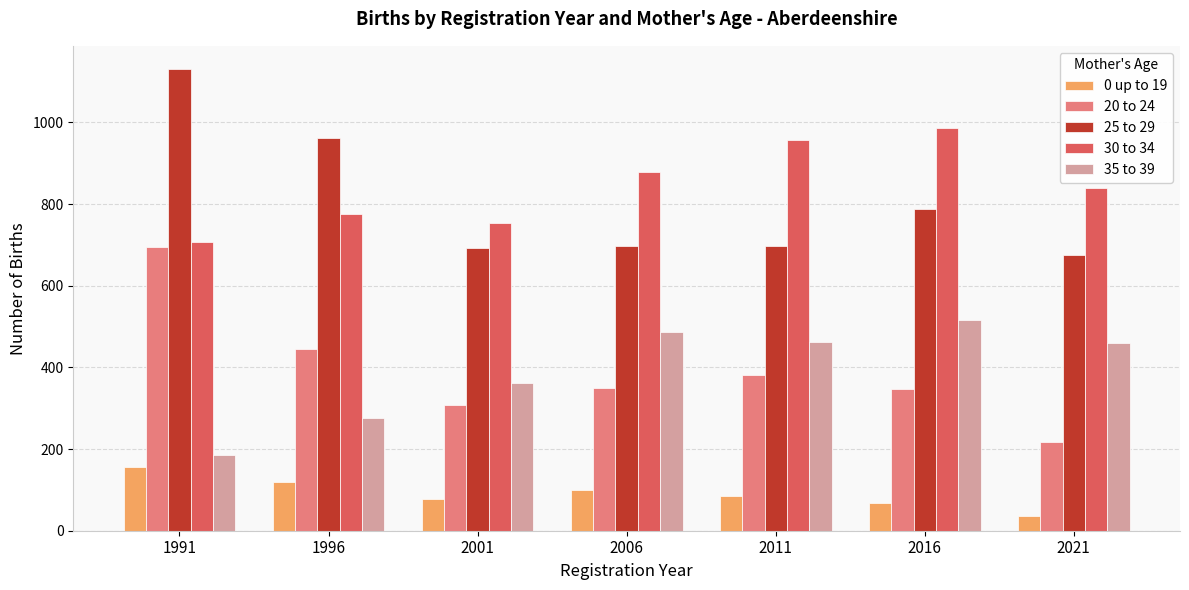

Is the value of 35 to 39 at 2001 greater than the value of 0 up to 19 at 2006?

Yes